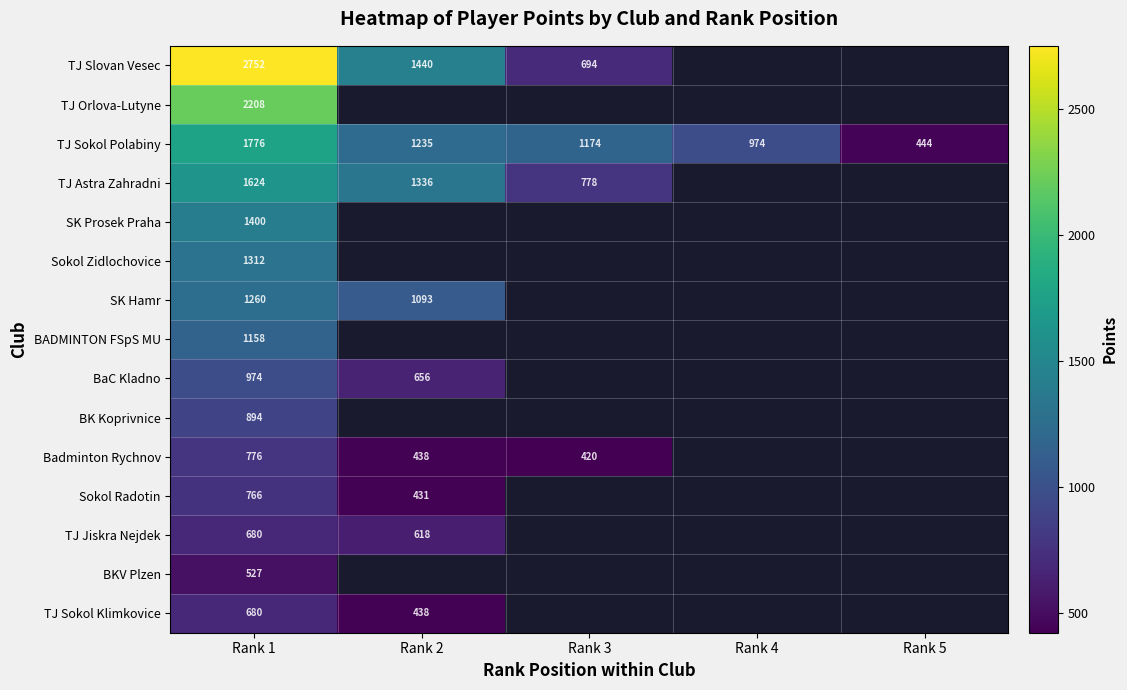

What is the spread (max minus min) of values at Rank 1?

2225